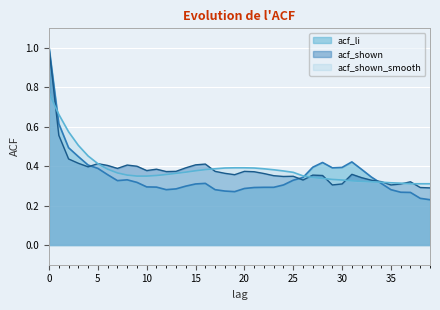

In acf_shown, how many points are higher than both neighbors (excluding endpoints)?

9